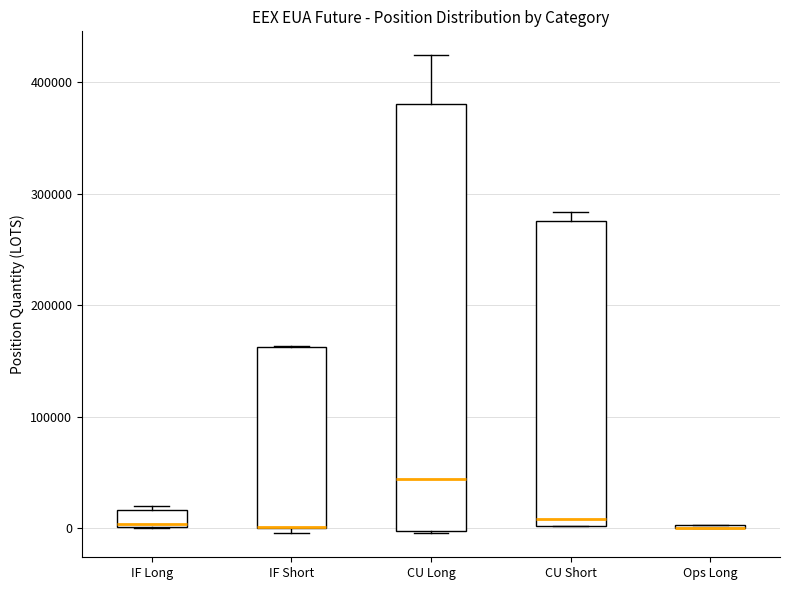

Where is the lower edge of the box for IF Long on the y-axis? The values are not printed on the chart, so give them approximately, as read against the axis.

0